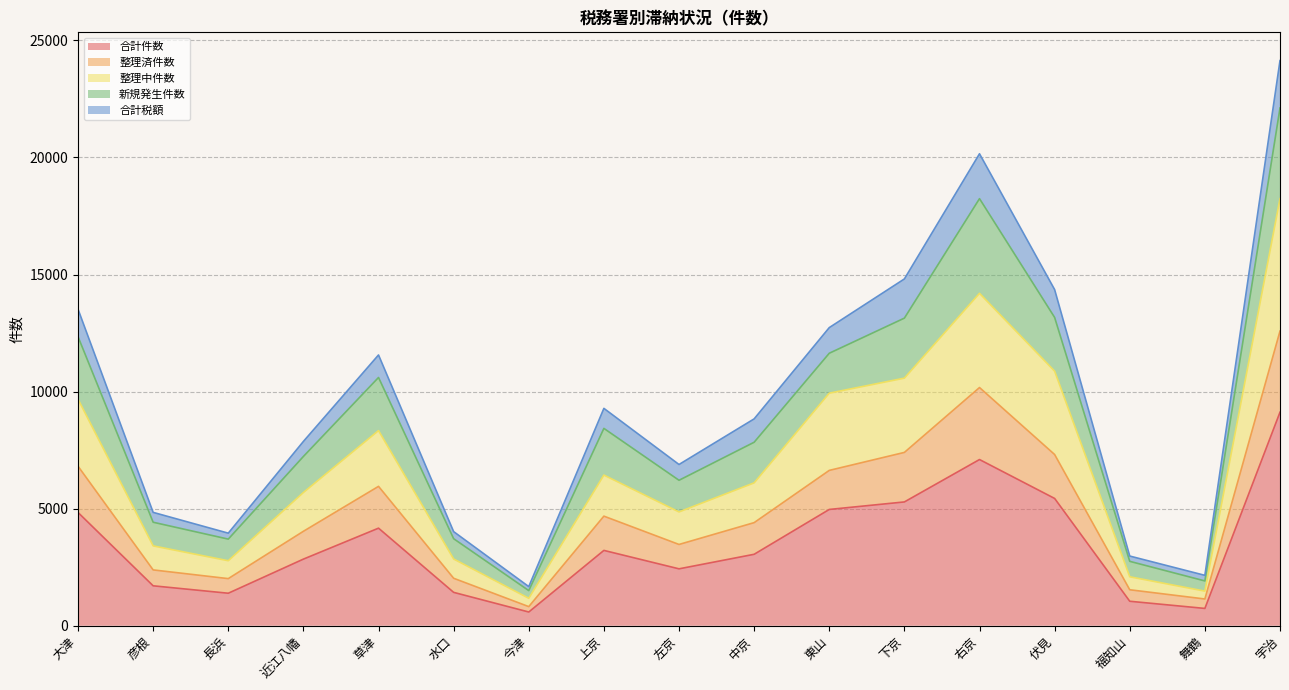

At which category is the sum across all series the highest?

宇治